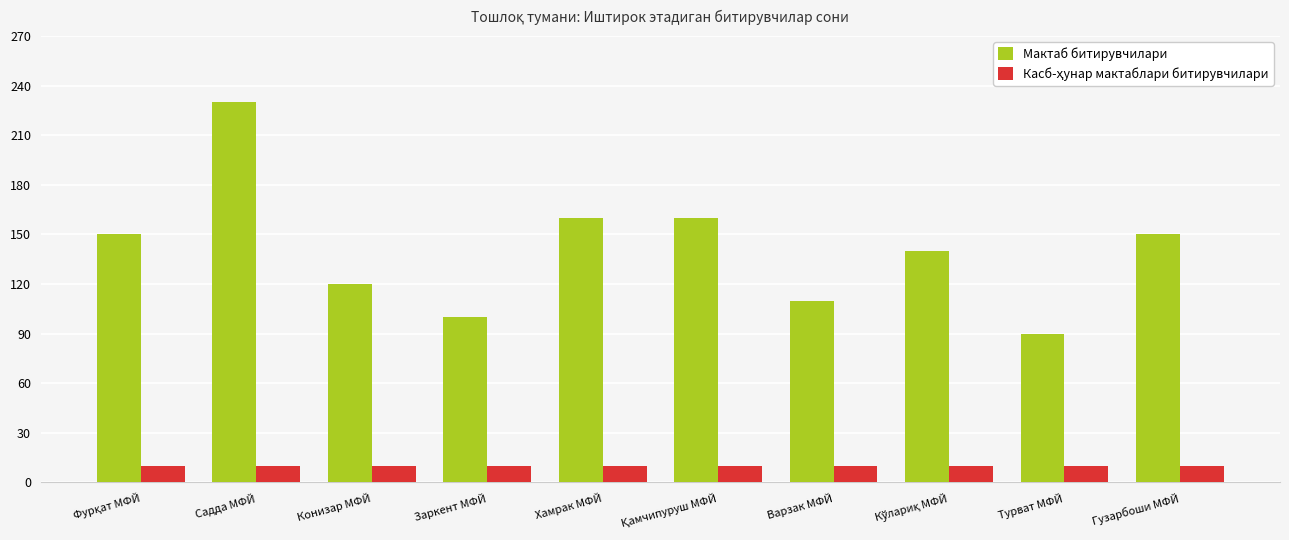

What is the difference between the maximum and minimum values in the Мактаб битирувчилари series?

140